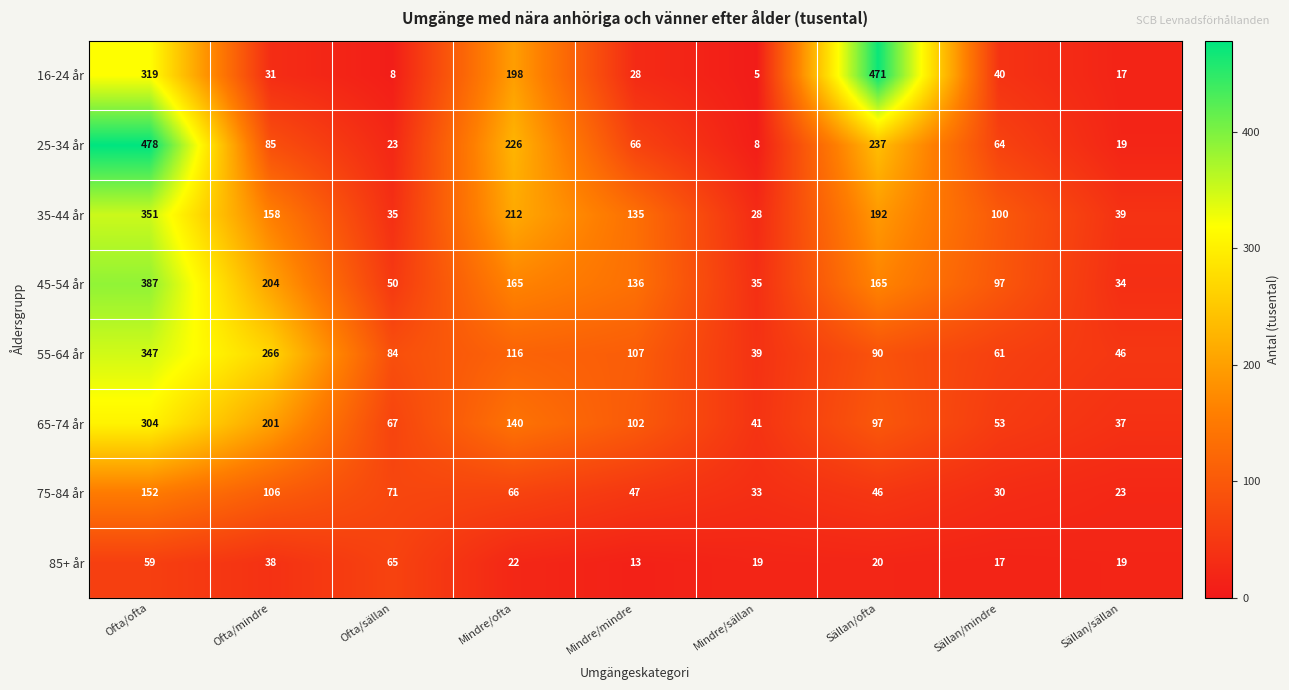

What is the minimum value shown in the chart?

5